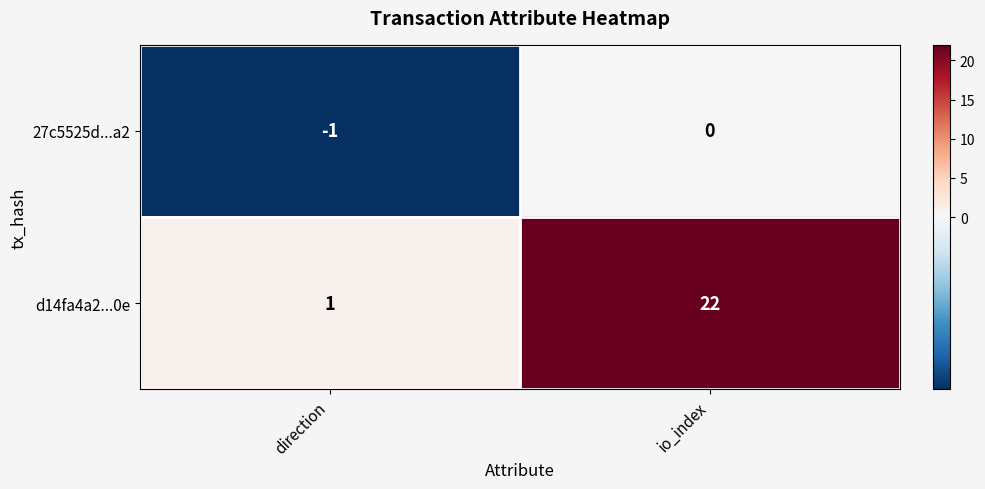

What is the maximum value for d14fa4a2...0e?

22